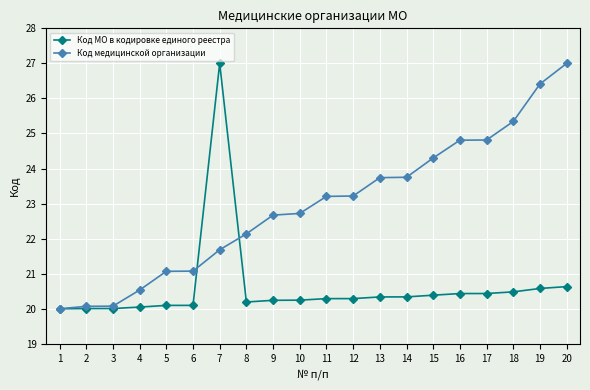

The value of Код МО в кодировке единого реестра at 8 is 20.2. True or false?

True